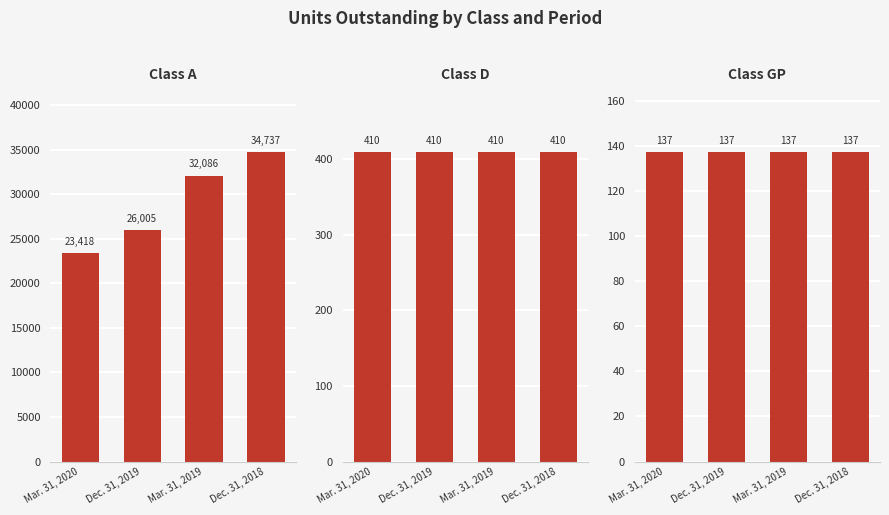

List the labels in order of Class A value, smallest first.

Mar. 31, 2020, Dec. 31, 2019, Mar. 31, 2019, Dec. 31, 2018